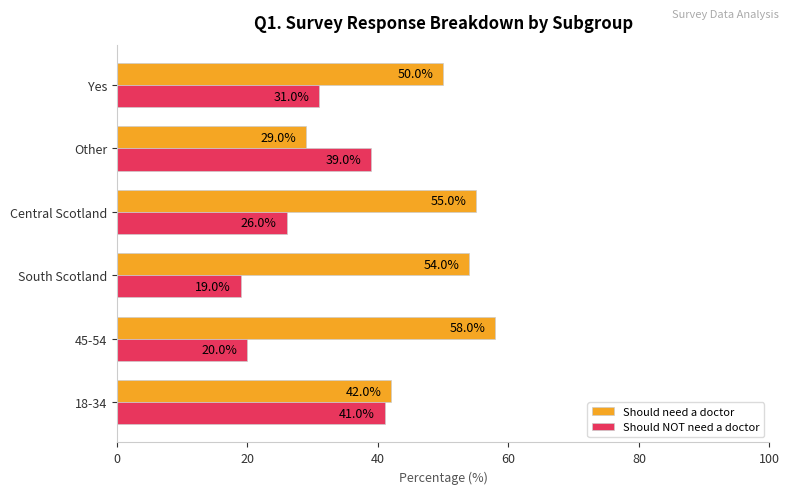

At which label is Should need a doctor closest to 43?

18-34